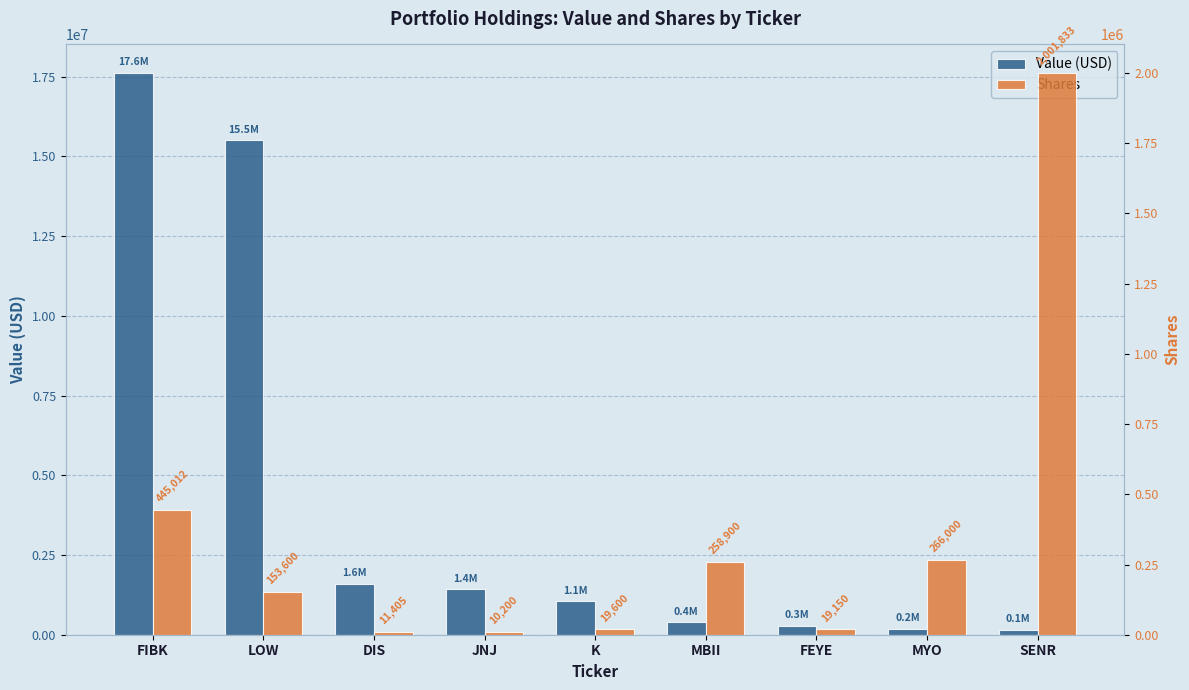

At SENR, list the series in order from largest to smallest.

Shares, Value (USD)